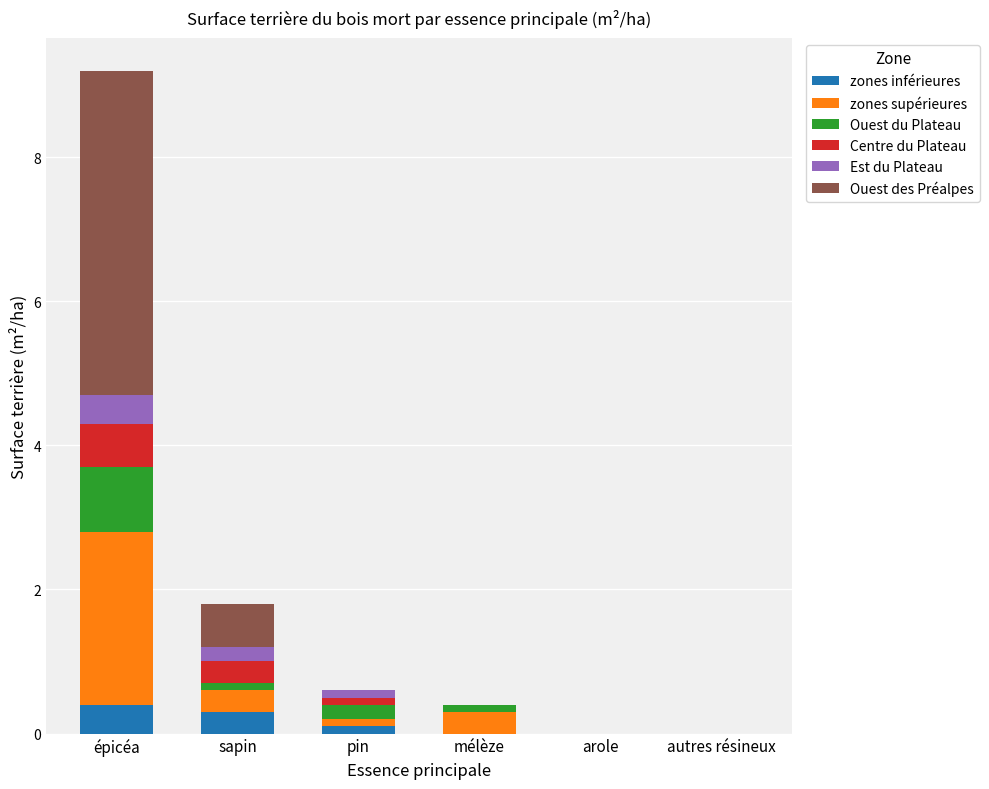

What is the highest value of the zones inférieures series?

0.4